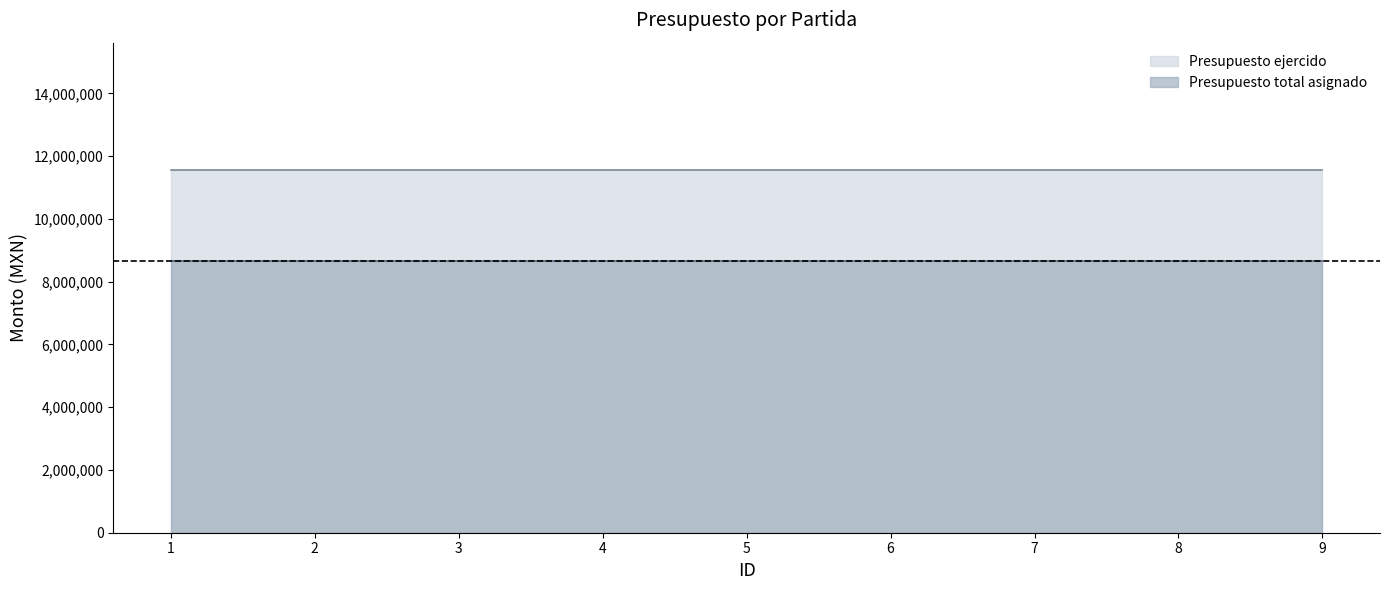

True or false: Presupuesto total asignado and Presupuesto ejercido intersect in this chart.

False